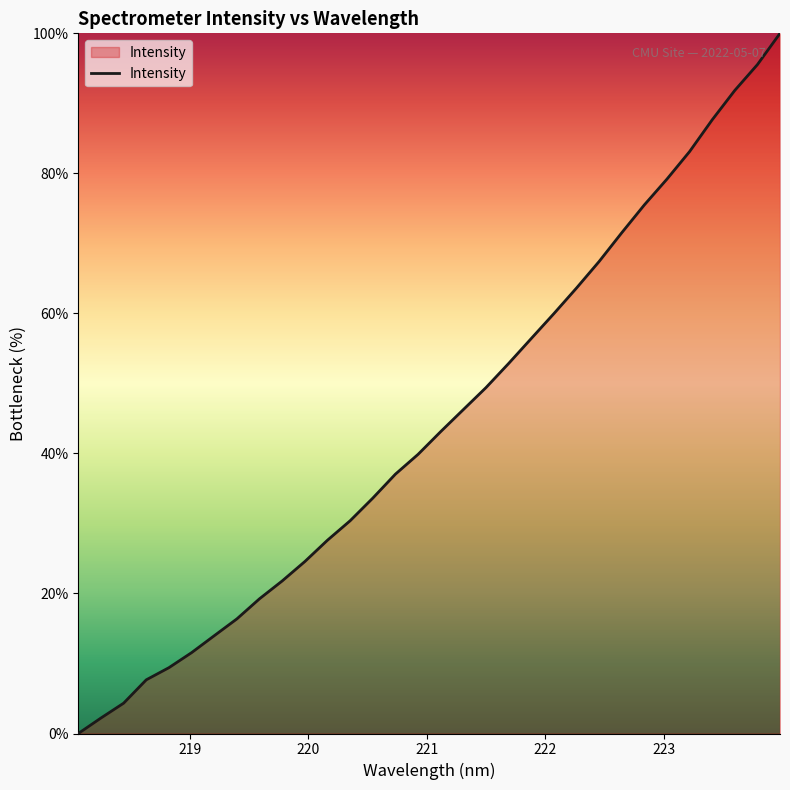

What is the greatest value displayed?

100.0